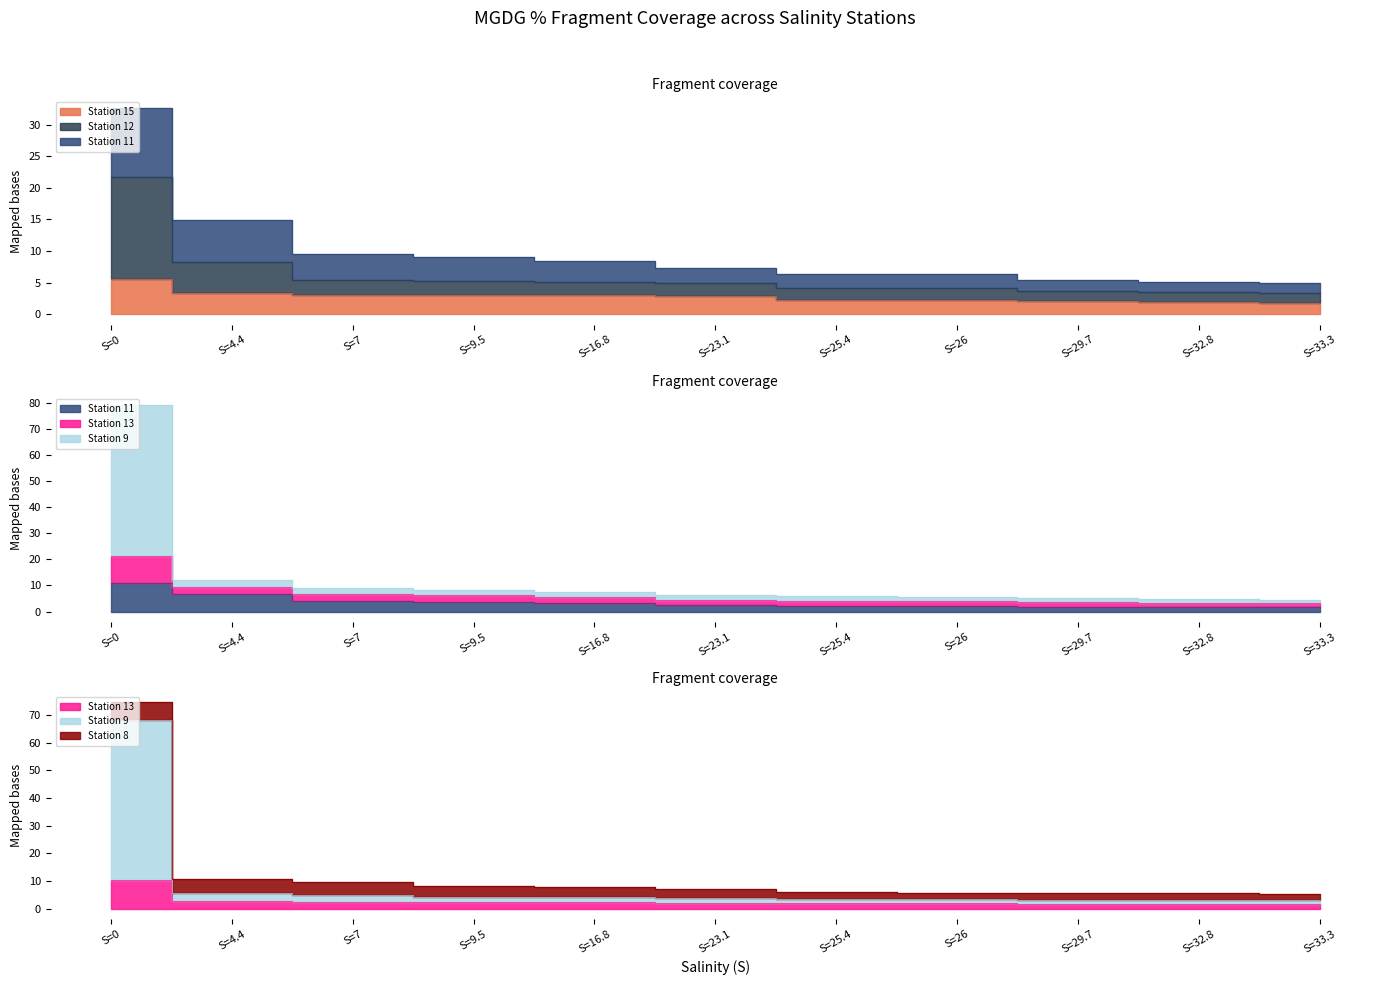

What position from the left is S=25.4?

7